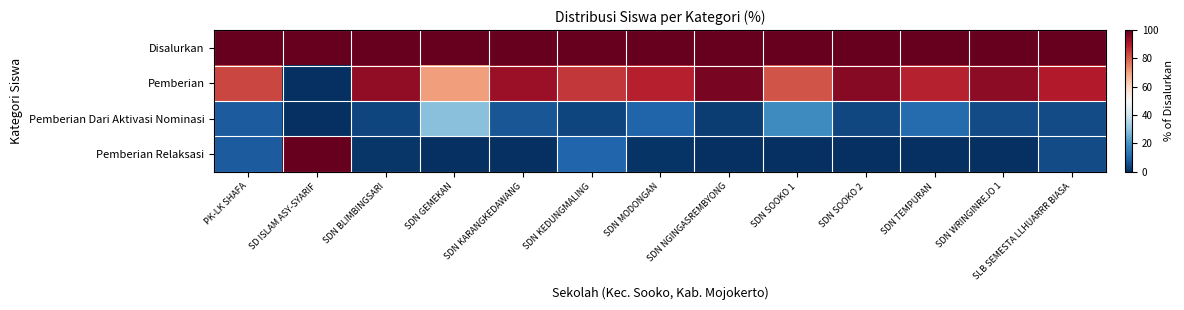

At how many categories does at least one series exceed 97?

13